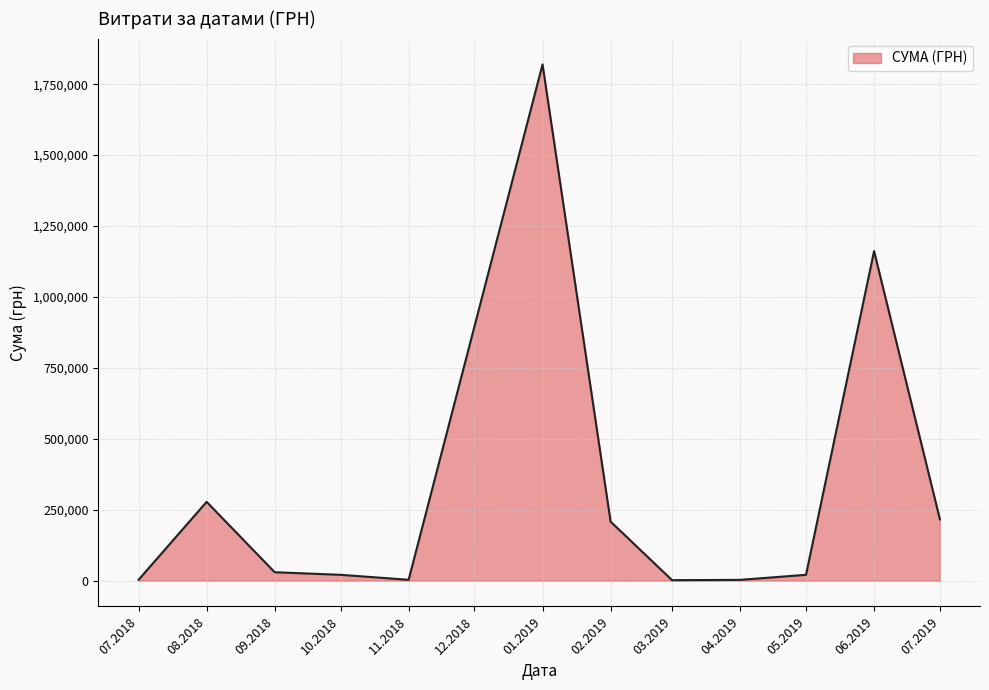

What is the greatest value displayed?

1819837.5